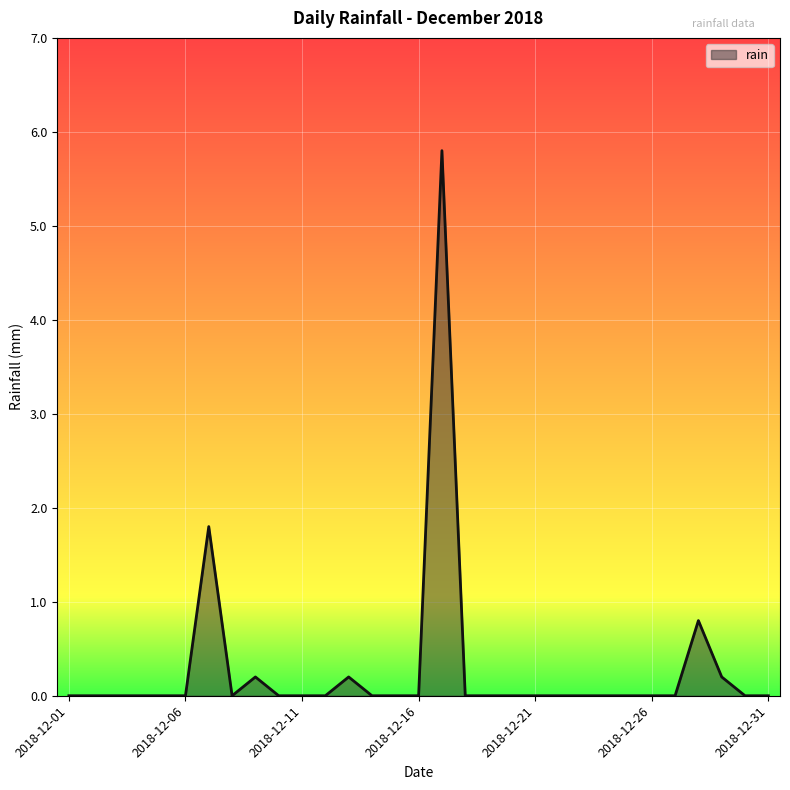

What is the difference between the second highest and minimum values?

1.8